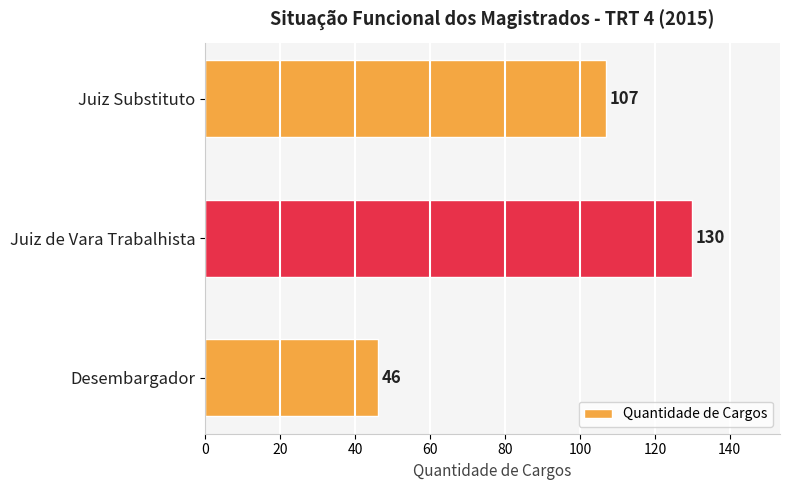

List the labels in order of value, smallest first.

Desembargador, Juiz Substituto, Juiz de Vara Trabalhista